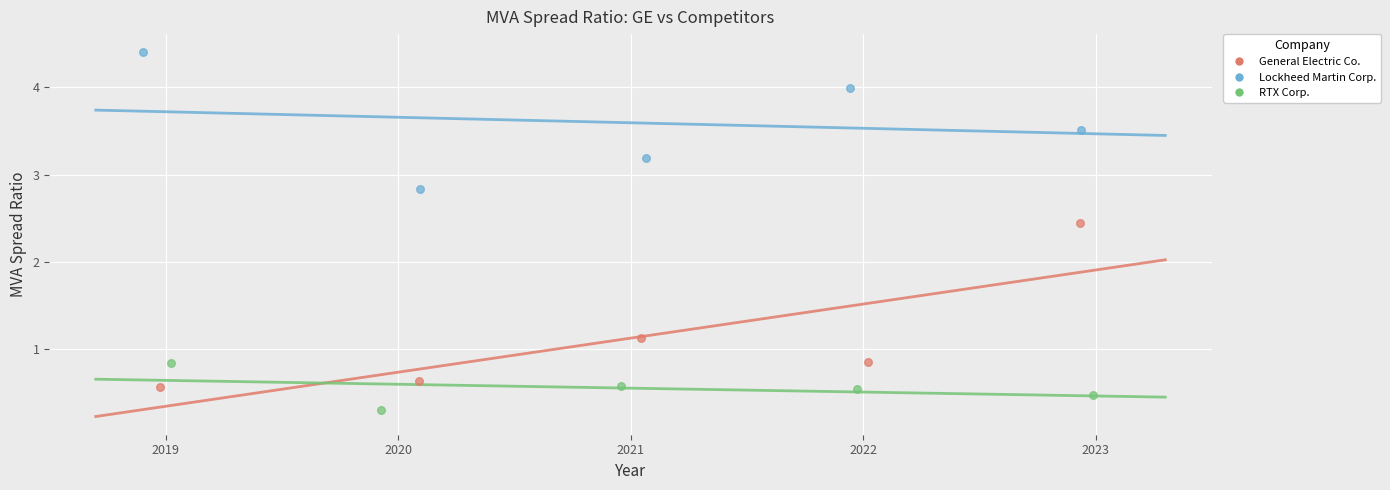

Which series contains the highest Y value?

Lockheed Martin Corp.